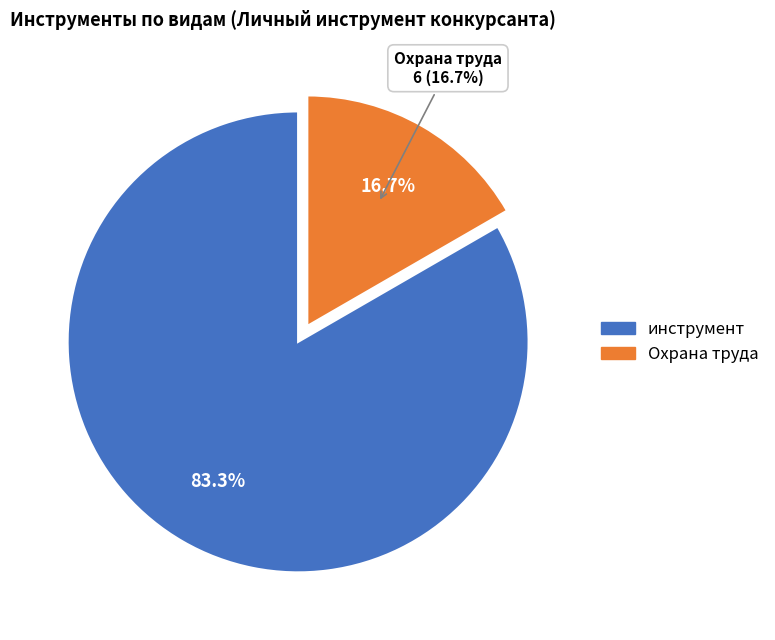

Combined, do 26 and 31 account for over 50%?

No